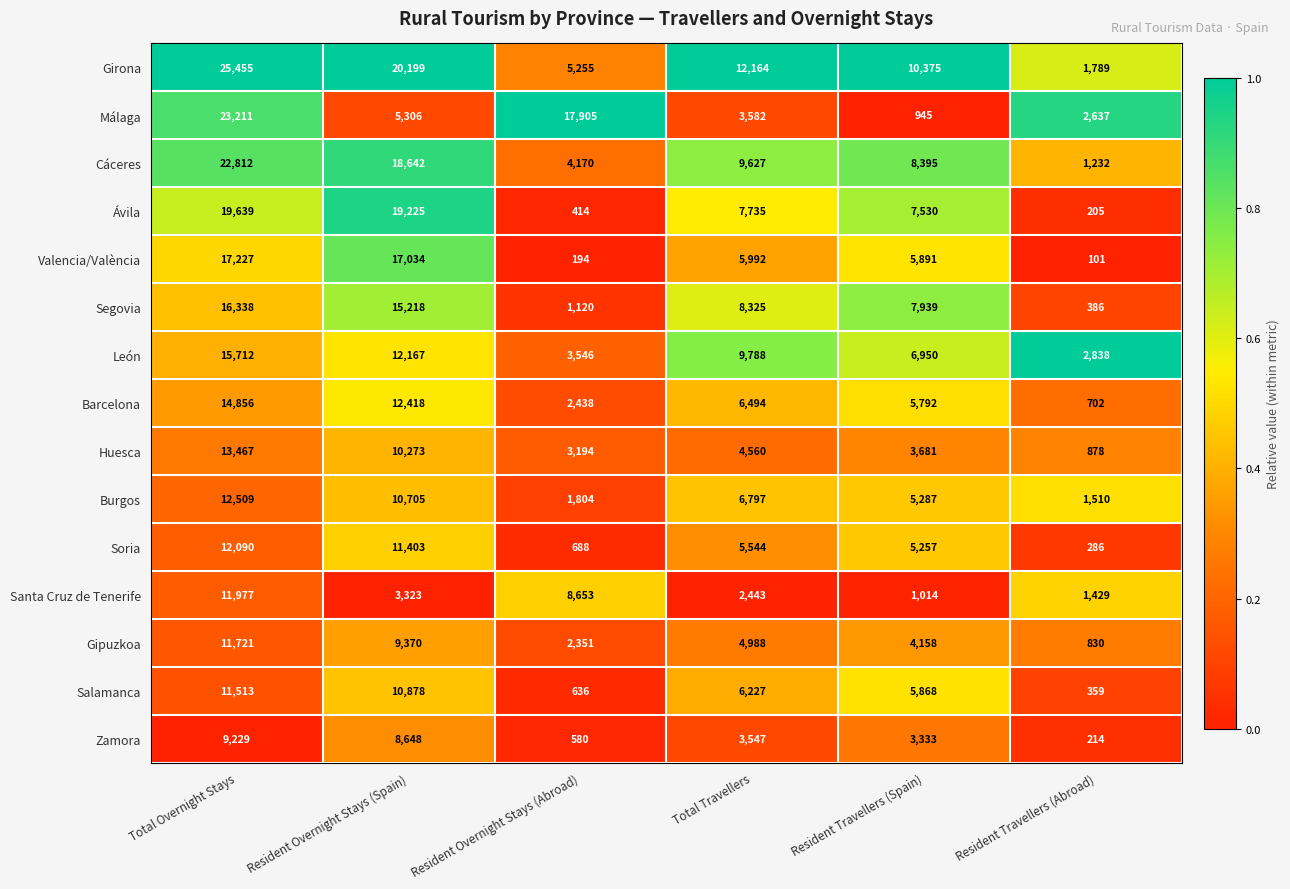

The Cáceres series shows 9627 at Total Travellers. True or false?

True